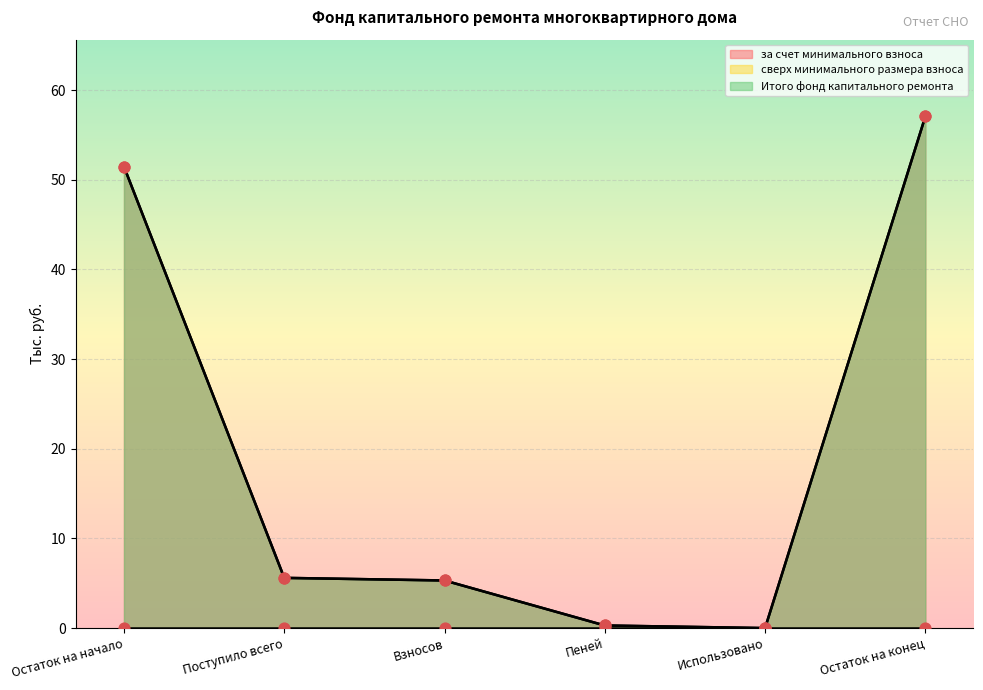

What is the total value across all series at Остаток на конец?

114.1